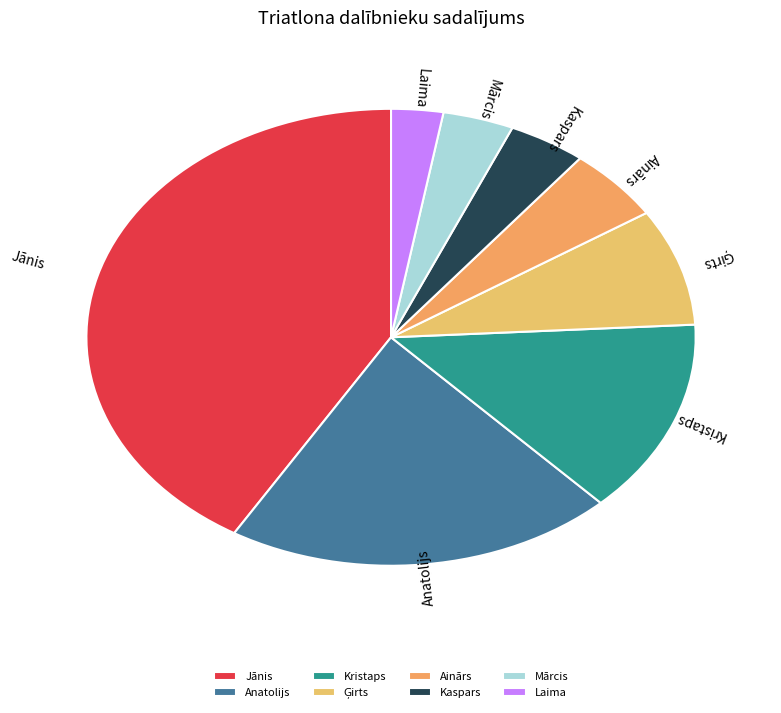

Is the sum of Anatolijs and Ainārs greater than half?

No